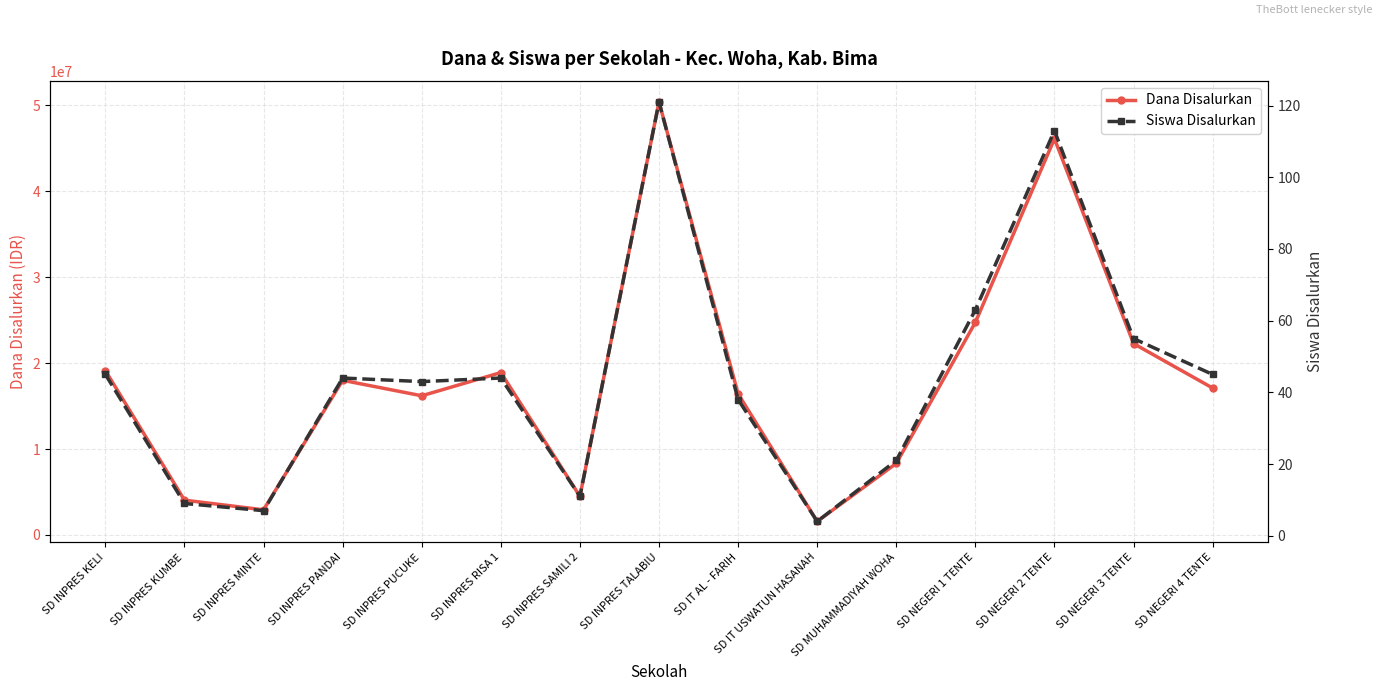

What position from the right is SD INPRES MINTE?

13